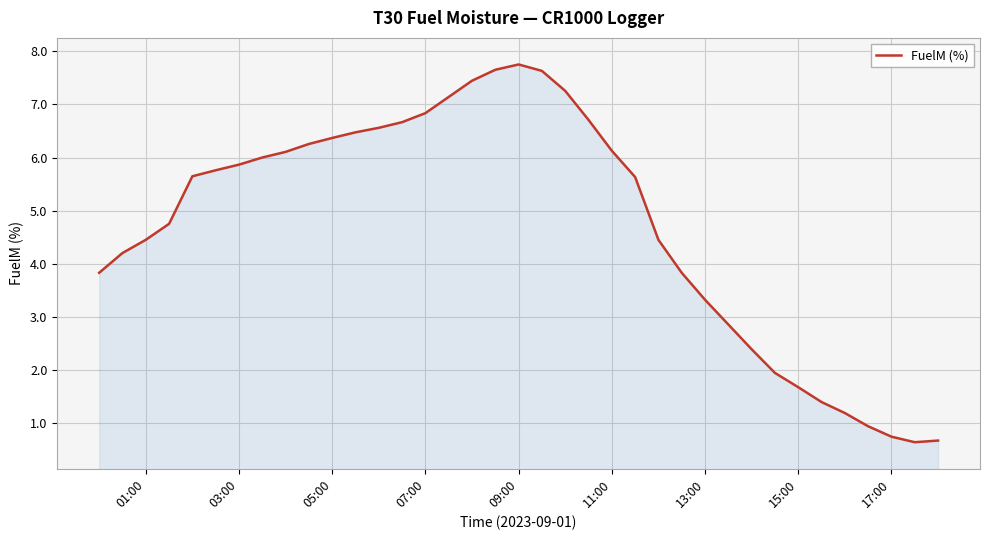

What is the smallest value displayed?

0.6